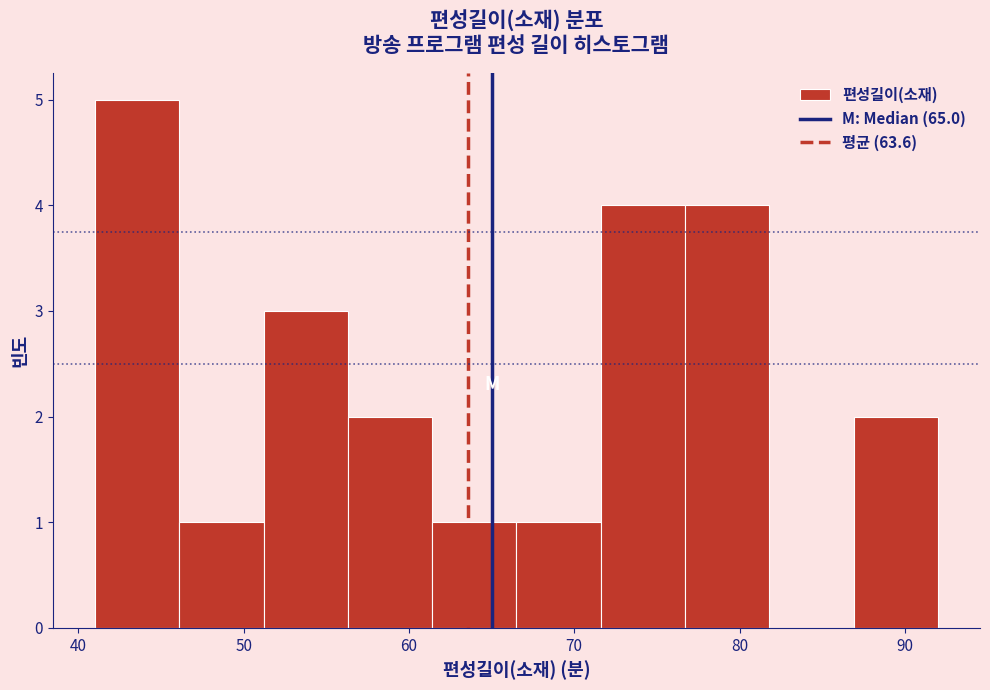

Over which range of the x-axis is the bar tallest?

41.0 to 46.1